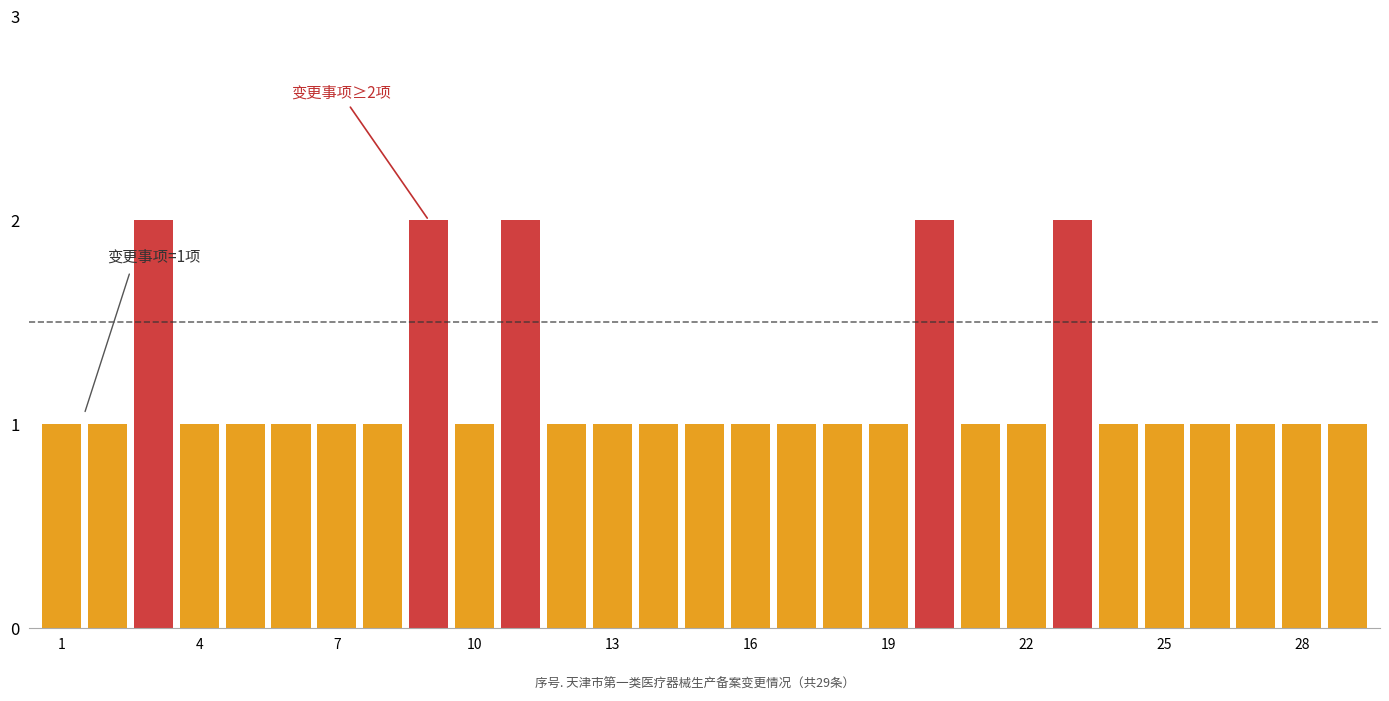

Which has a higher value, 26 or 8?

26